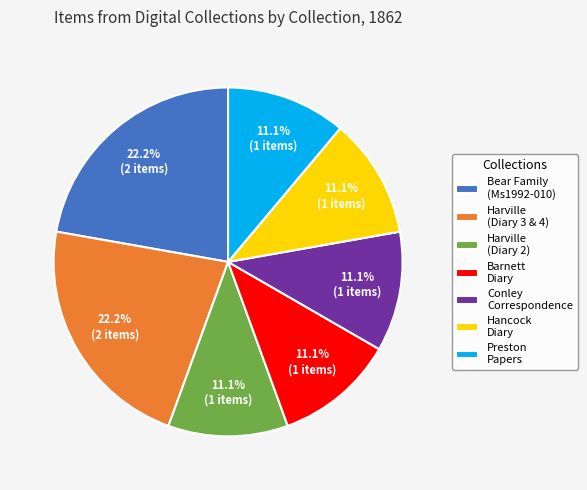

What percentage do Bear Family (Ms1992-010) and Preston Papers together represent?

33.3%